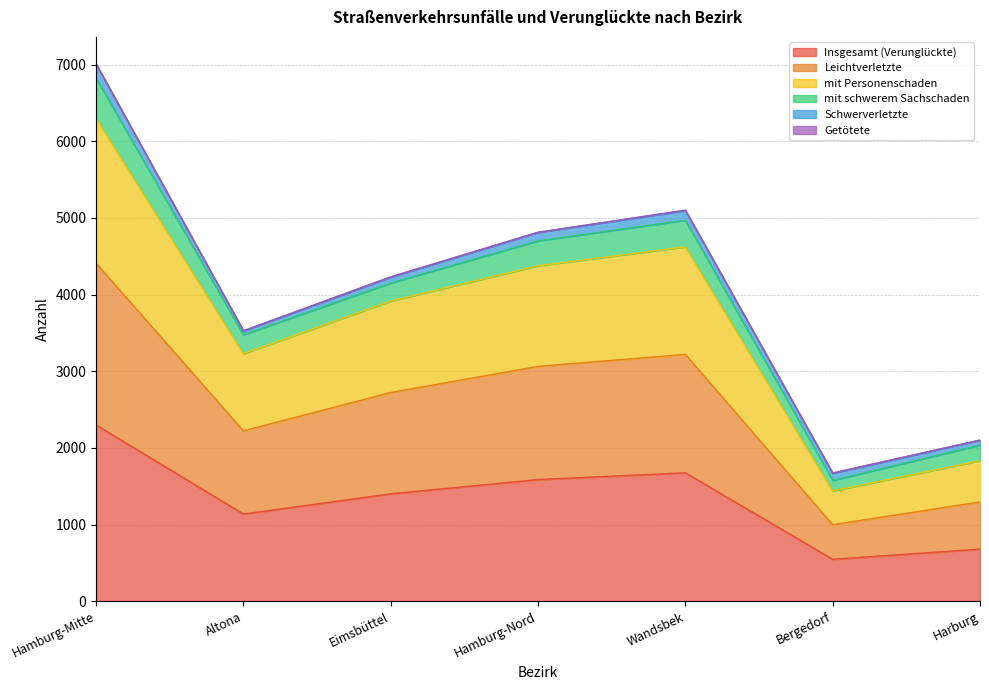

How many lines are shown in the chart?

6